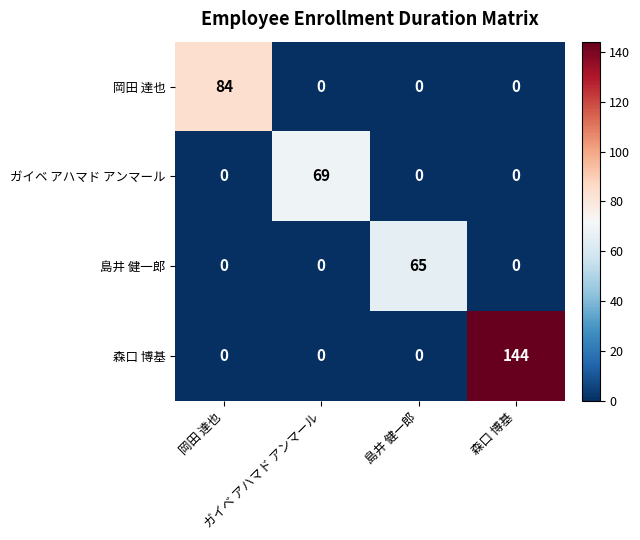

What is the greatest value displayed?

144